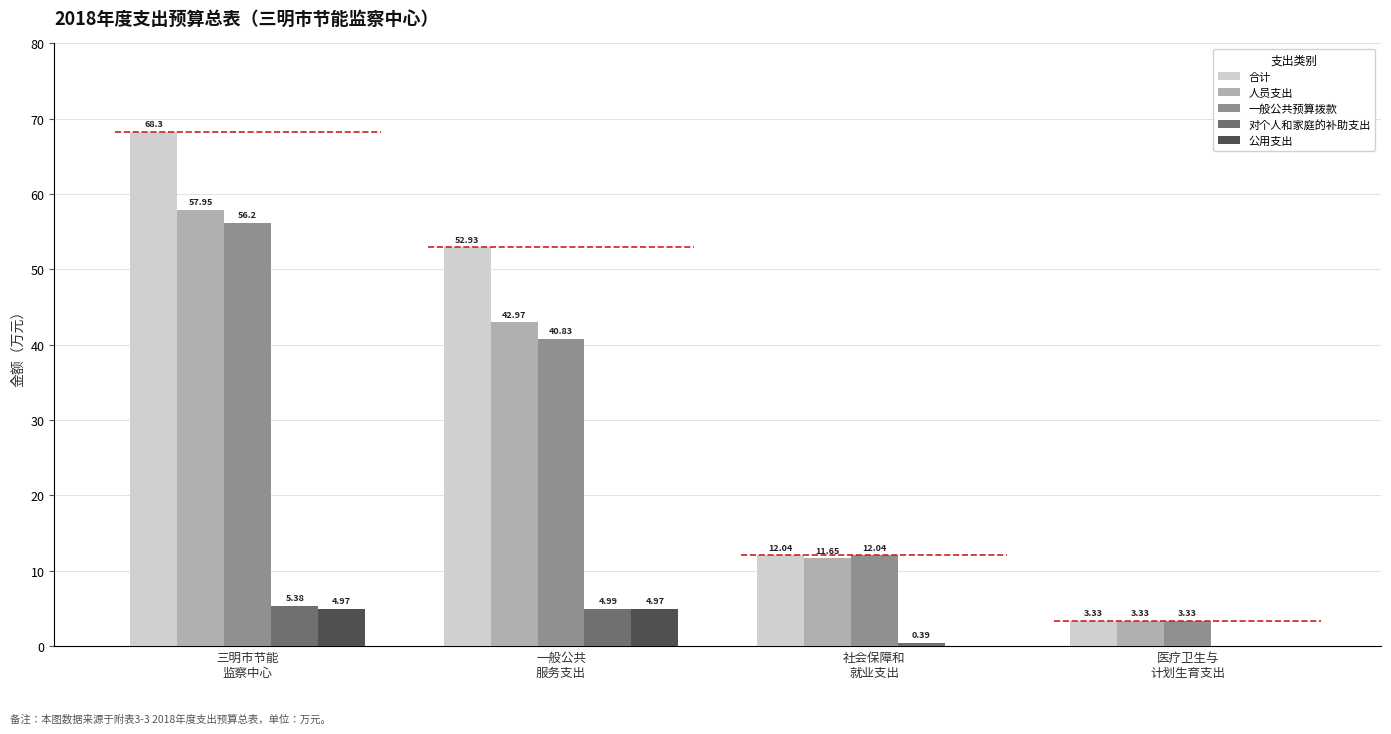

Reading right to left, extract all data points from this chart.

合计: 医疗卫生与
计划生育支出=3.3	社会保障和
就业支出=12.0	一般公共
服务支出=52.9	三明市节能
监察中心=68.3
人员支出: 医疗卫生与
计划生育支出=3.3	社会保障和
就业支出=11.7	一般公共
服务支出=43.0	三明市节能
监察中心=58.0
一般公共预算拨款: 医疗卫生与
计划生育支出=3.3	社会保障和
就业支出=12.0	一般公共
服务支出=40.8	三明市节能
监察中心=56.2
对个人和家庭的补助支出: 医疗卫生与
计划生育支出=0.0	社会保障和
就业支出=0.4	一般公共
服务支出=5.0	三明市节能
监察中心=5.4
公用支出: 医疗卫生与
计划生育支出=0.0	社会保障和
就业支出=0.0	一般公共
服务支出=5.0	三明市节能
监察中心=5.0